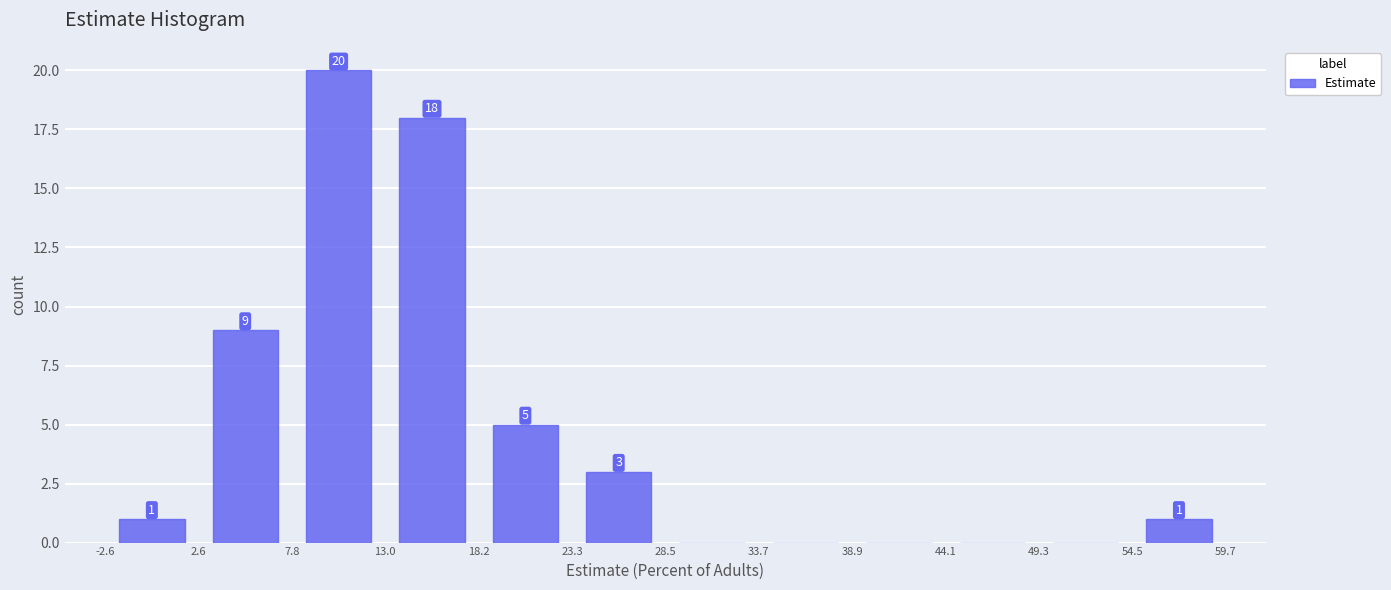

Which range on the x-axis has the tallest bar?

7.8 to 13.0